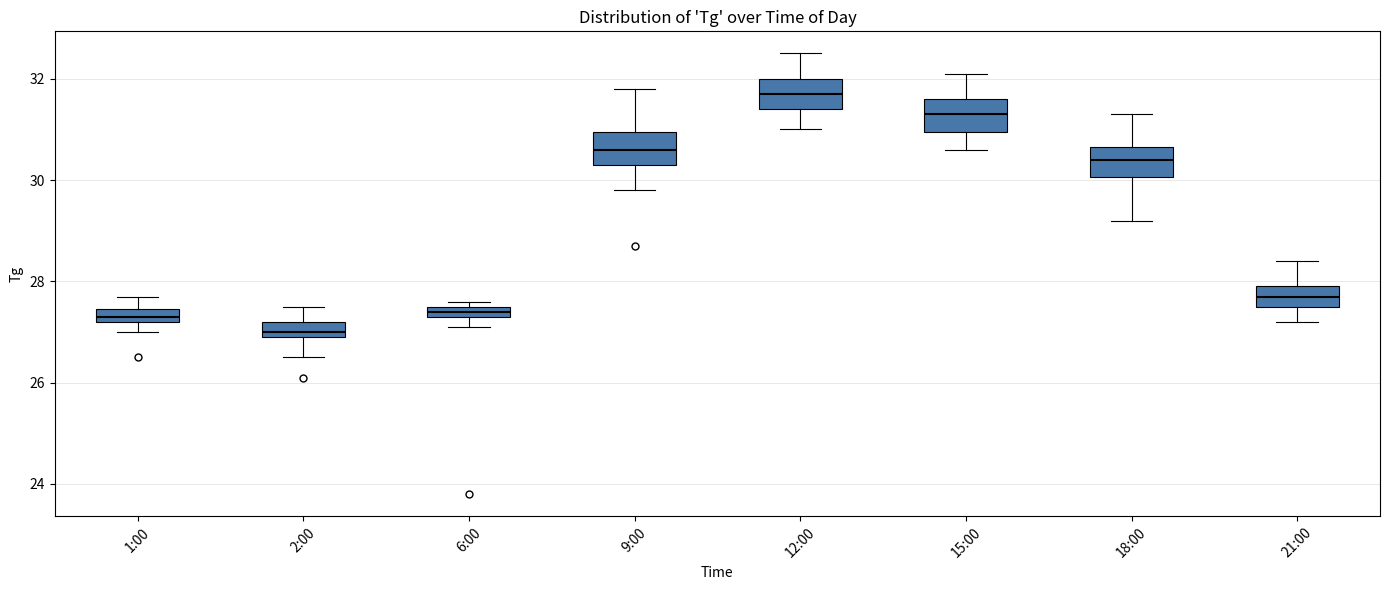

Which box's median line is the highest?

12:00